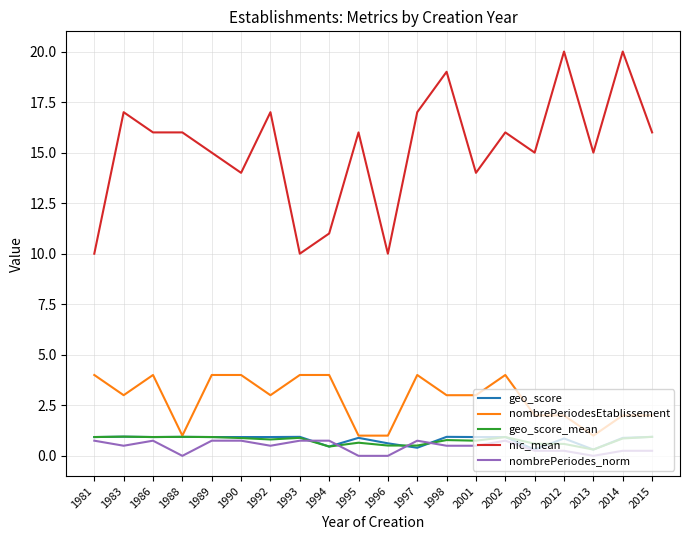

Is the value of nic_mean at 2003 greater than the value of nombrePeriodesEtablissement at 1983?

Yes